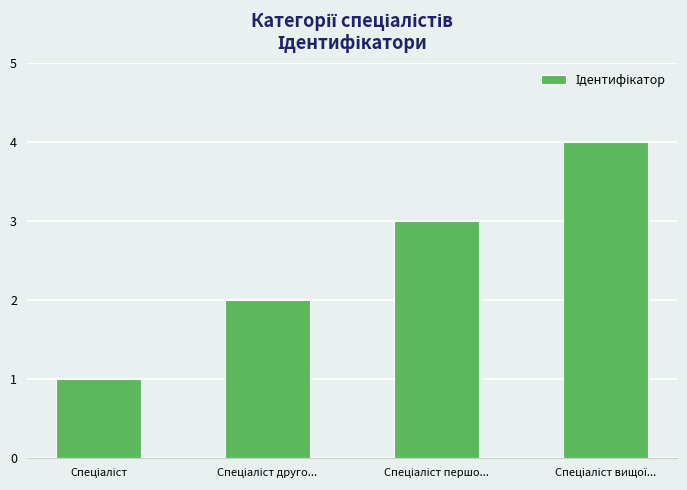

What is the greatest value displayed?

4